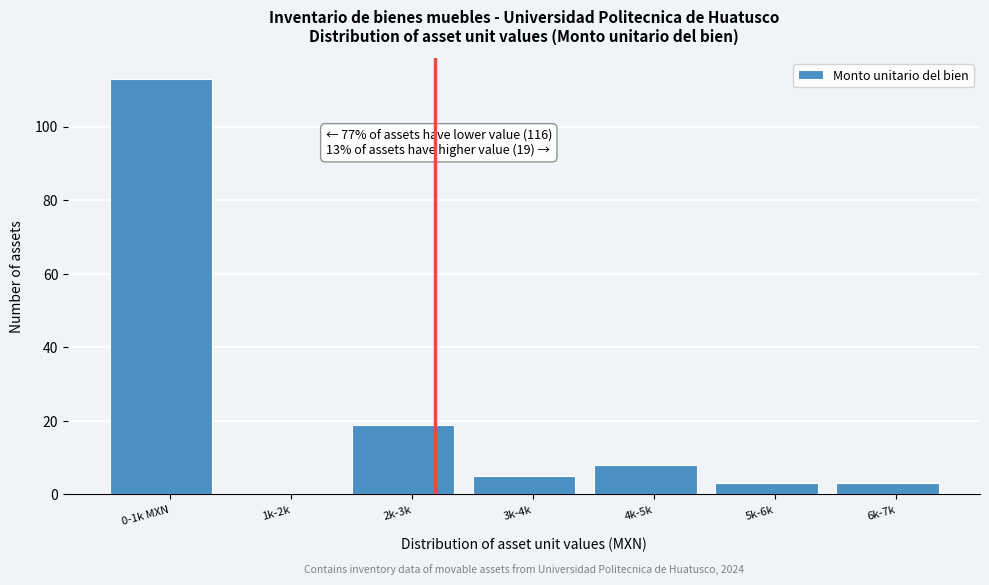

Reading right to left, what are all the values shown in this chart?

6k-7k=3	5k-6k=3	4k-5k=8	3k-4k=5	2k-3k=19	1k-2k=0	0-1k MXN=113